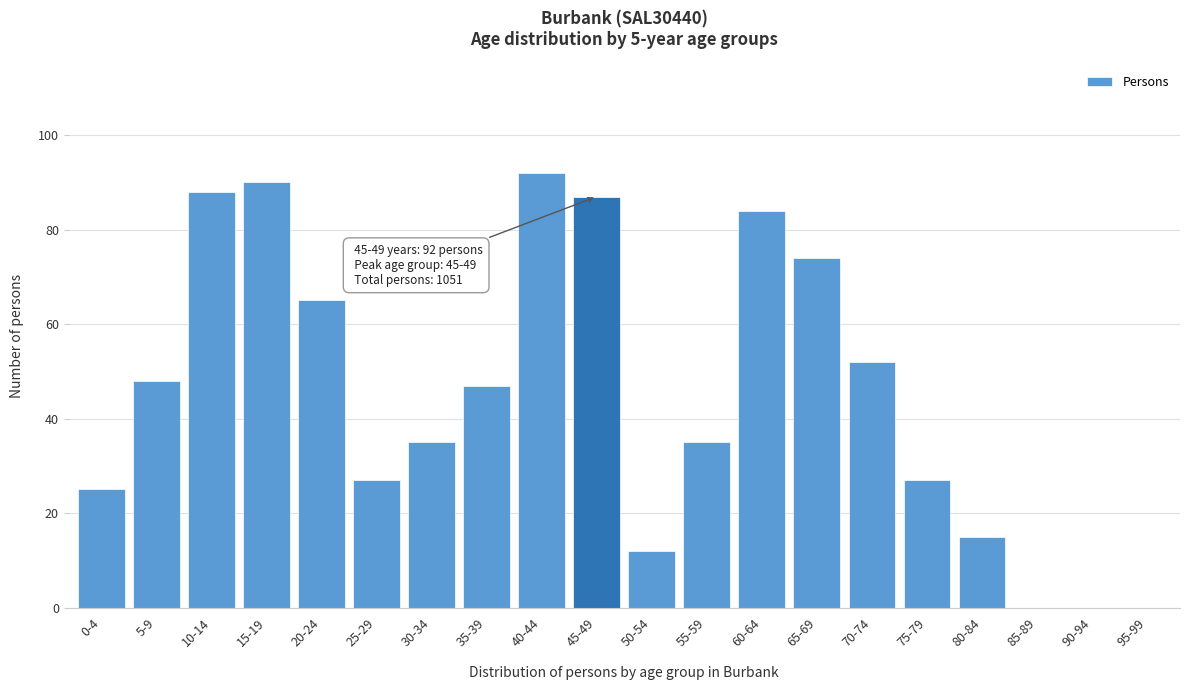

Reading right to left, list all the values displayed in this chart.

95-99=0	90-94=0	85-89=0	80-84=15	75-79=27	70-74=52	65-69=74	60-64=84	55-59=35	50-54=12	45-49=87	40-44=92	35-39=47	30-34=35	25-29=27	20-24=65	15-19=90	10-14=88	5-9=48	0-4=25